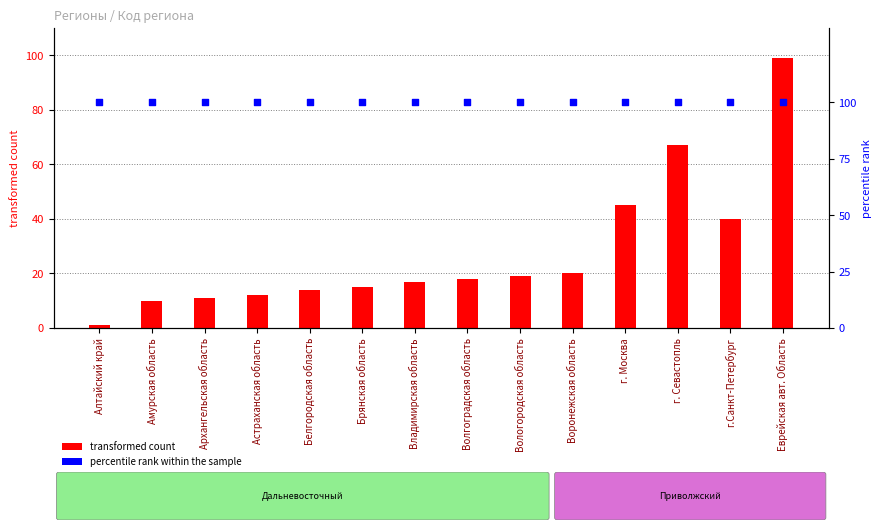

Which series has the largest Y range (max minus min)?

transformed count